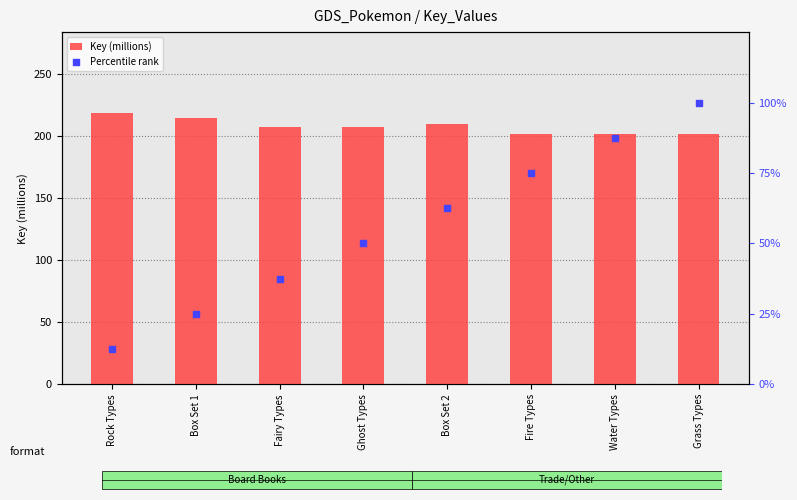

What is the total value across all series at Grass Types?

301.8